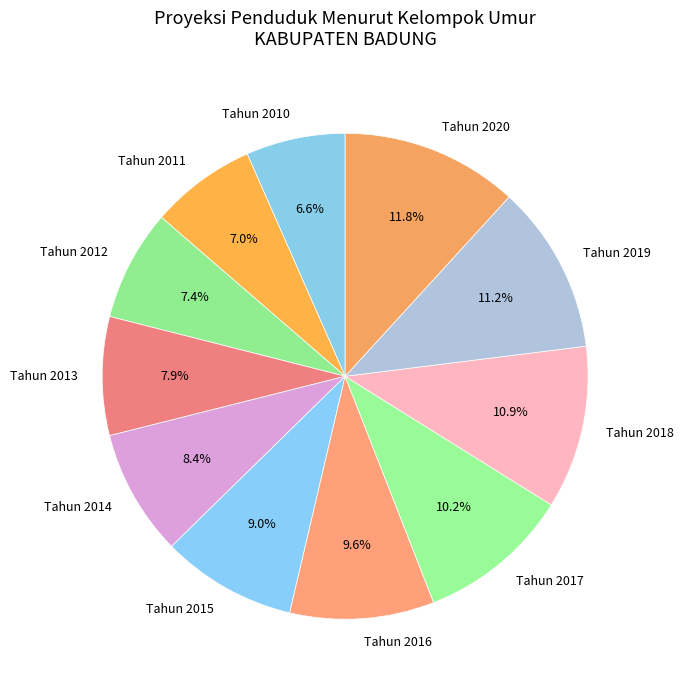

Which slice is the largest?

Tahun 2020